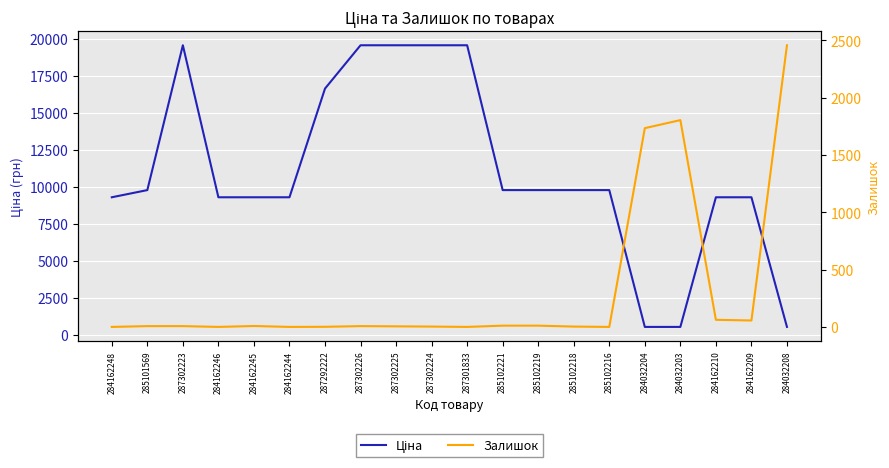

Between 284162248 and 284162244, which series saw the biggest shift?

Ціна